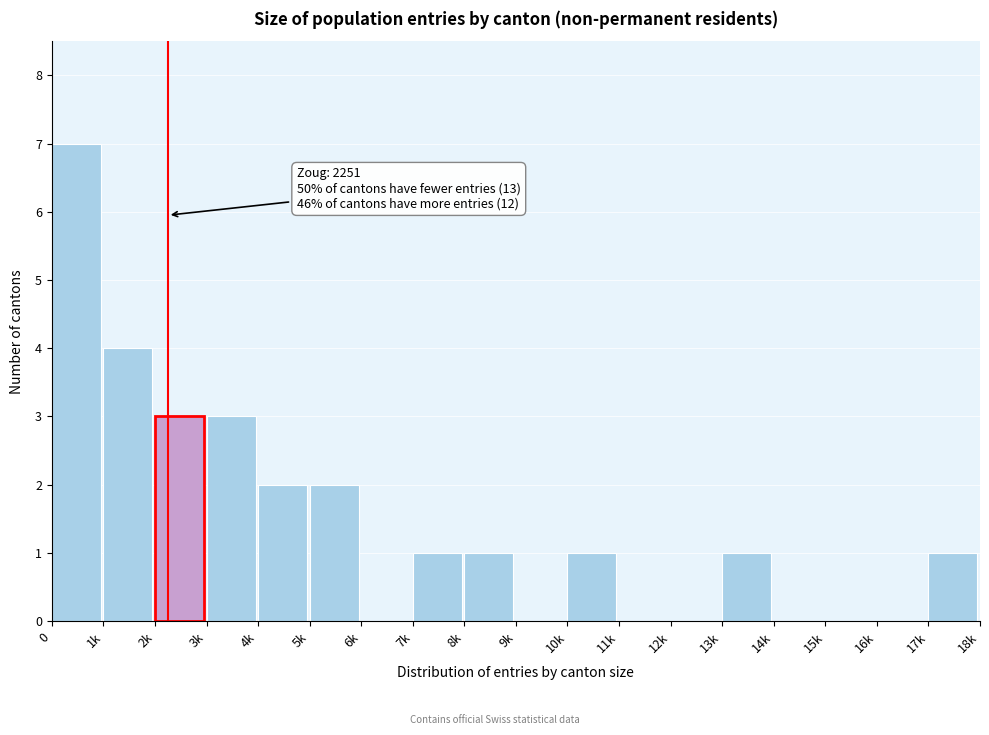

Reading left to right, what are all the values shown in this chart?

0=7	1k=4	2k=3	3k=3	4k=2	5k=2	6k=0	7k=1	8k=1	9k=0	10k=1	11k=0	12k=0	13k=1	14k=0	15k=0	16k=0	17k=1